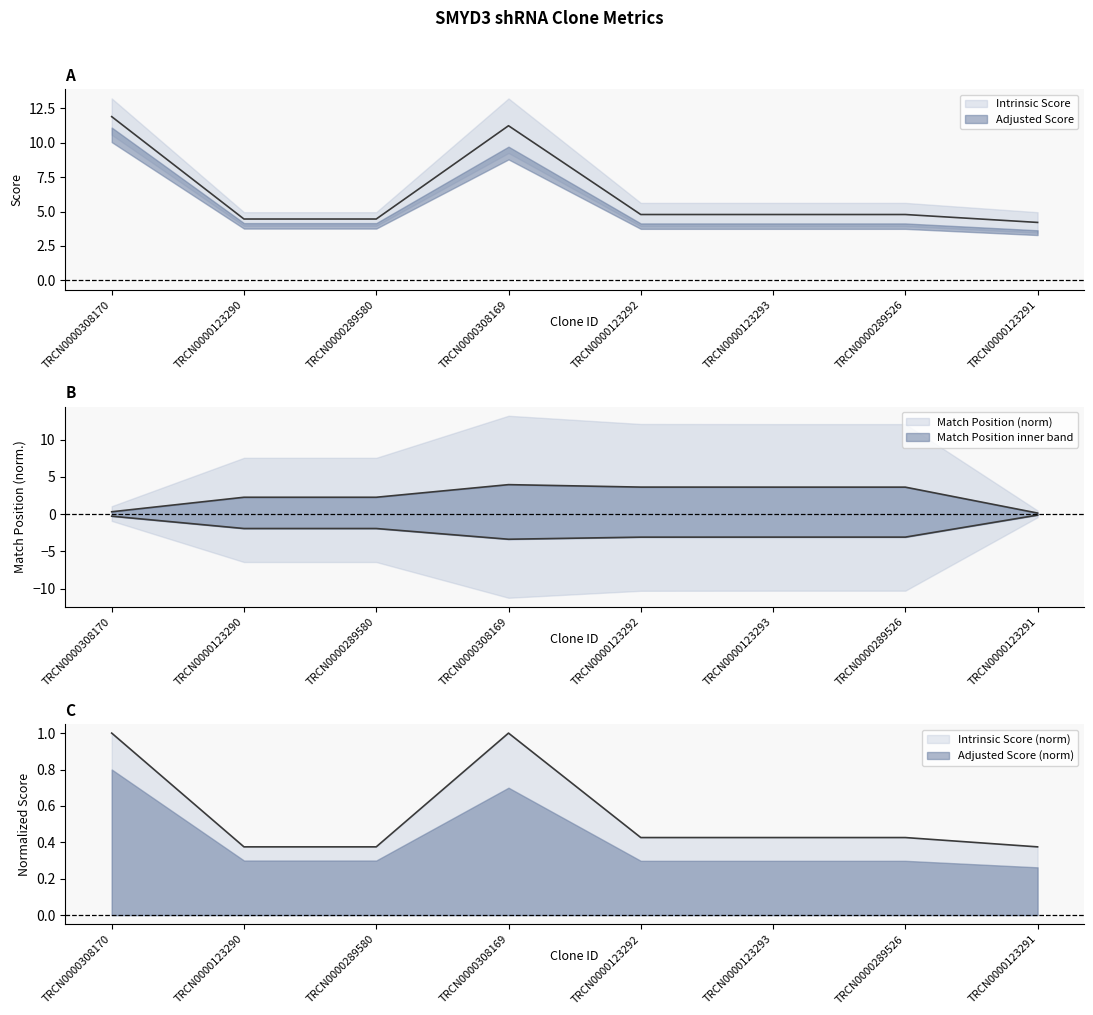

How many Intrinsic Score values are between 0 and 1?

8